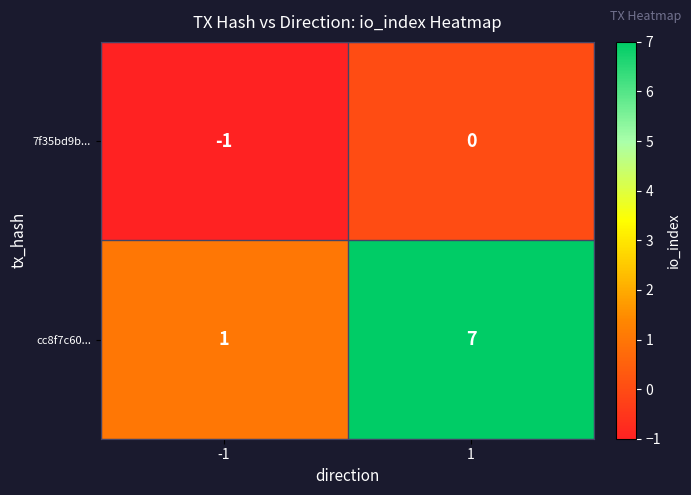

At which category is the sum across all series the highest?

1